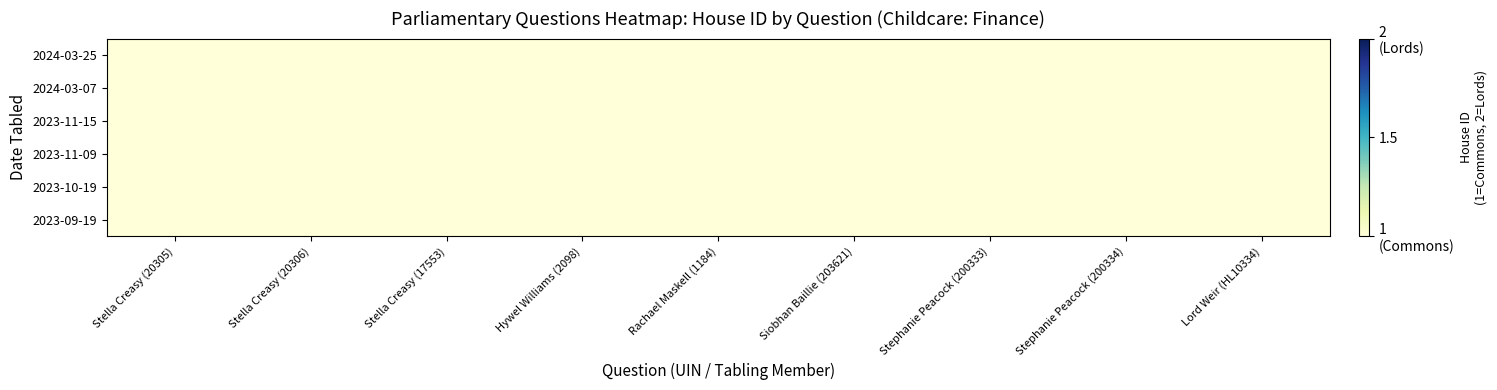

What is the total value across all series at Stella Creasy (20306)?

1